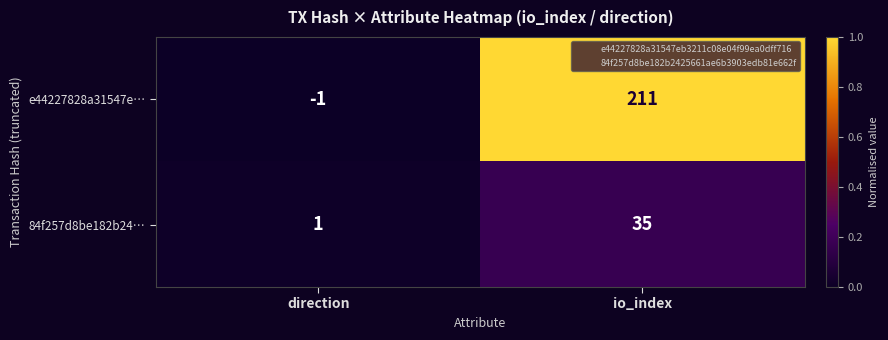

List the series in order of their peak value, highest first.

e44227828a31547e…, 84f257d8be182b24…